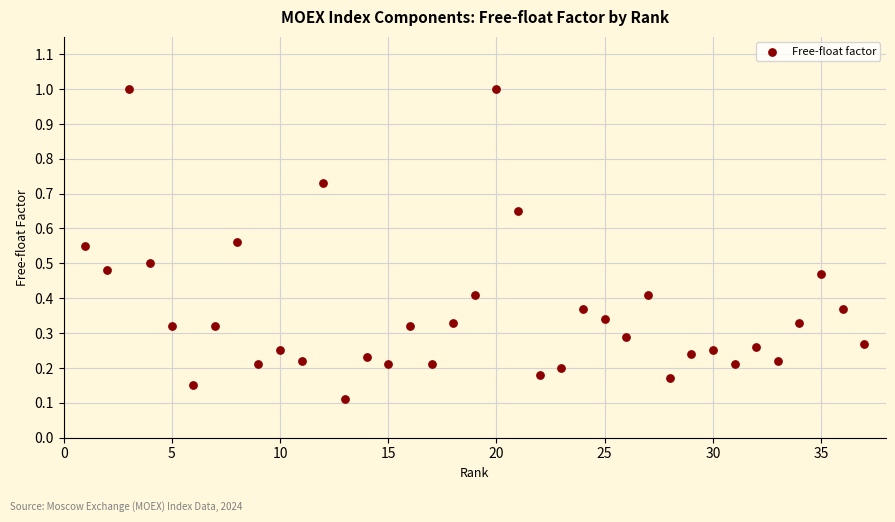

What is the range of Y values (max minus min)?

0.9